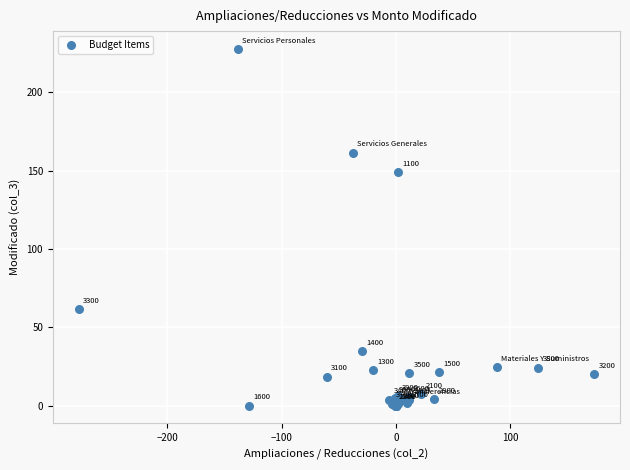

What Y value in the scatter plot is closest to 113?

149.3